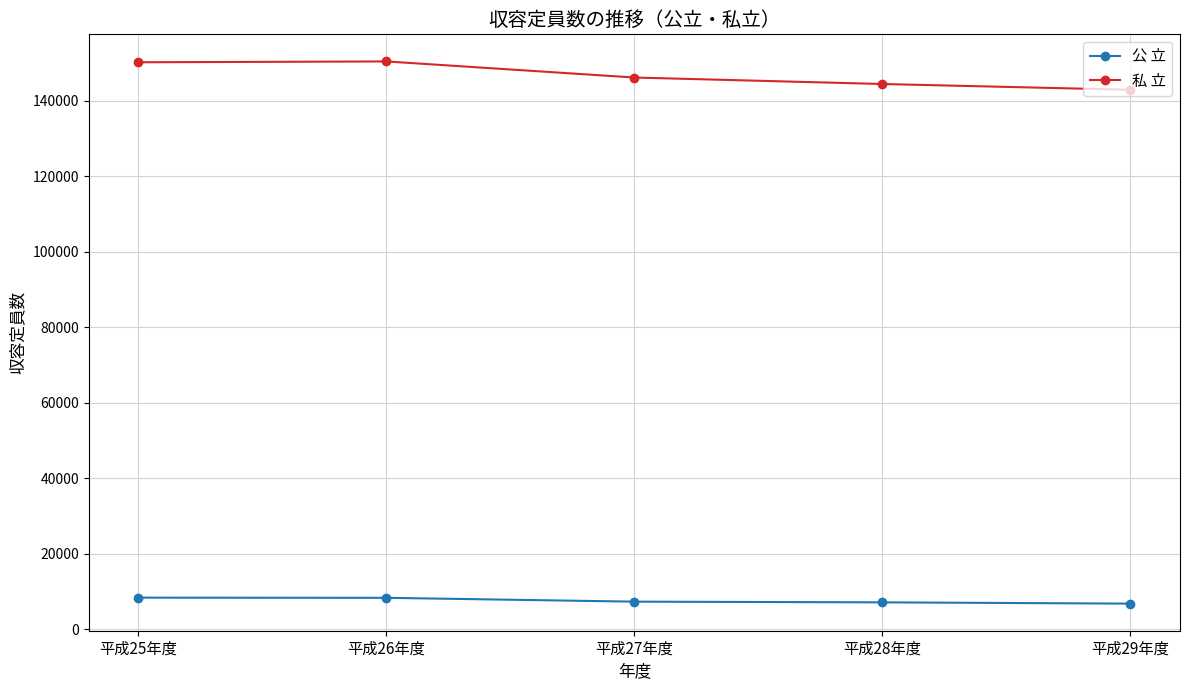

The value of 私 立 at 平成29年度 is 88237. True or false?

False